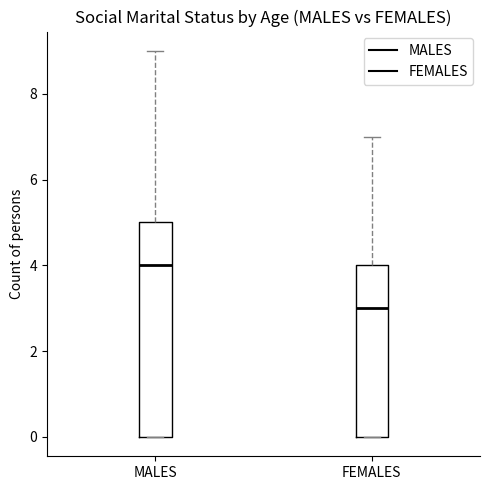

Comparing the boxes themselves (not the whiskers), which one is the tallest?

MALES